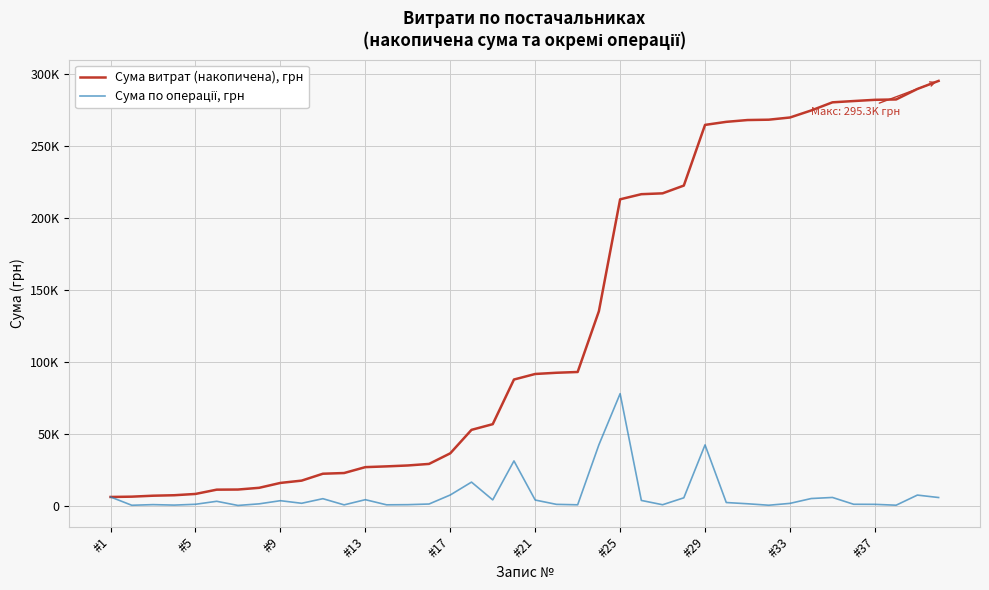

Does the chart display data point markers on the line(s)?

No